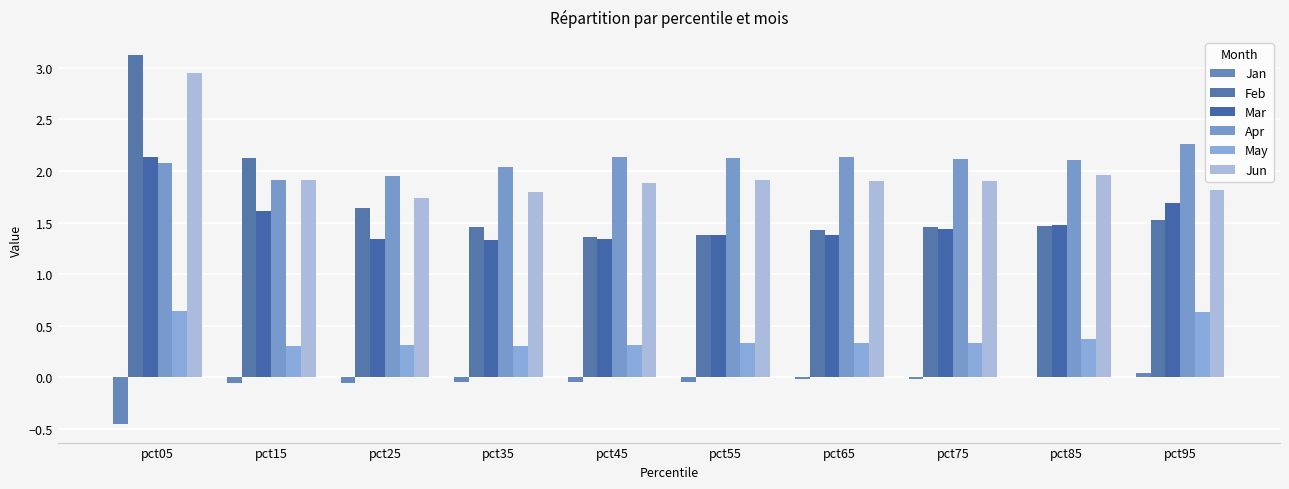

Which series has the largest total across all categories?

Apr